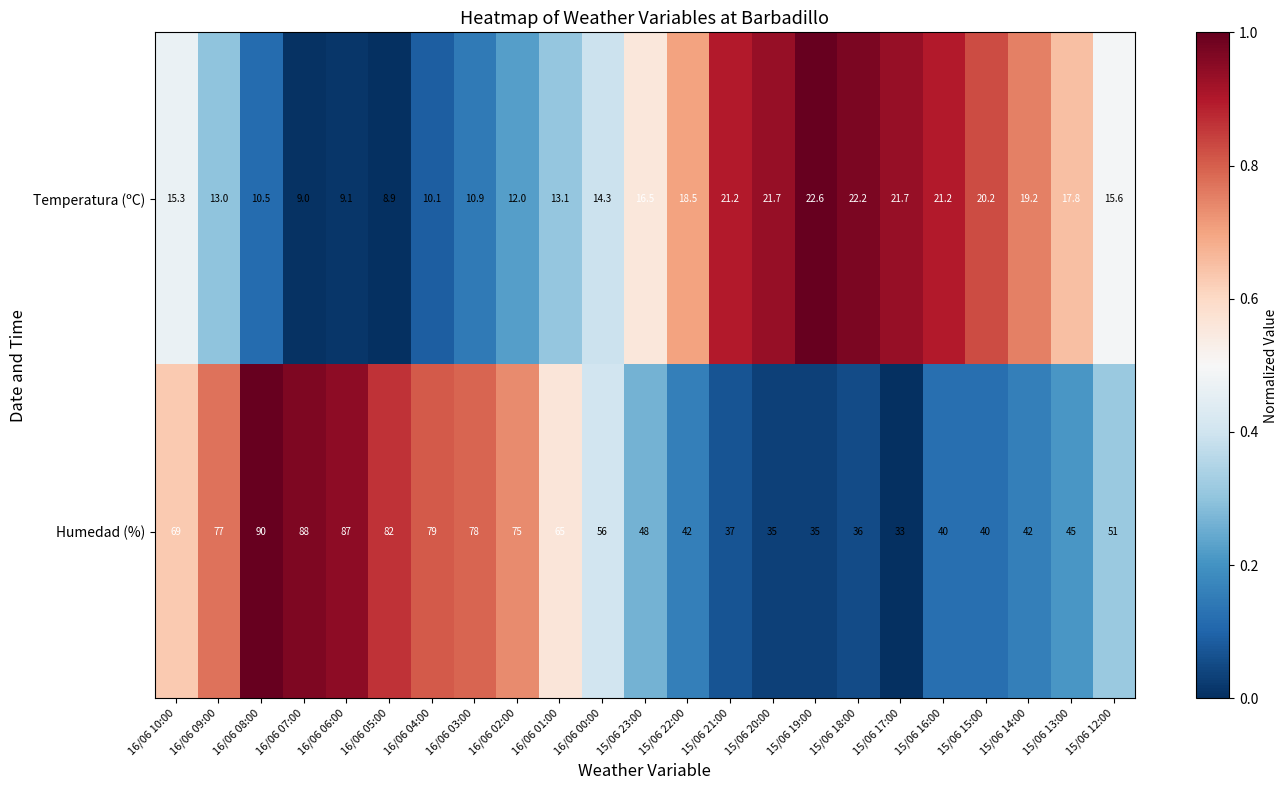

At which label is Humedad (%) closest to 61?

16/06 01:00